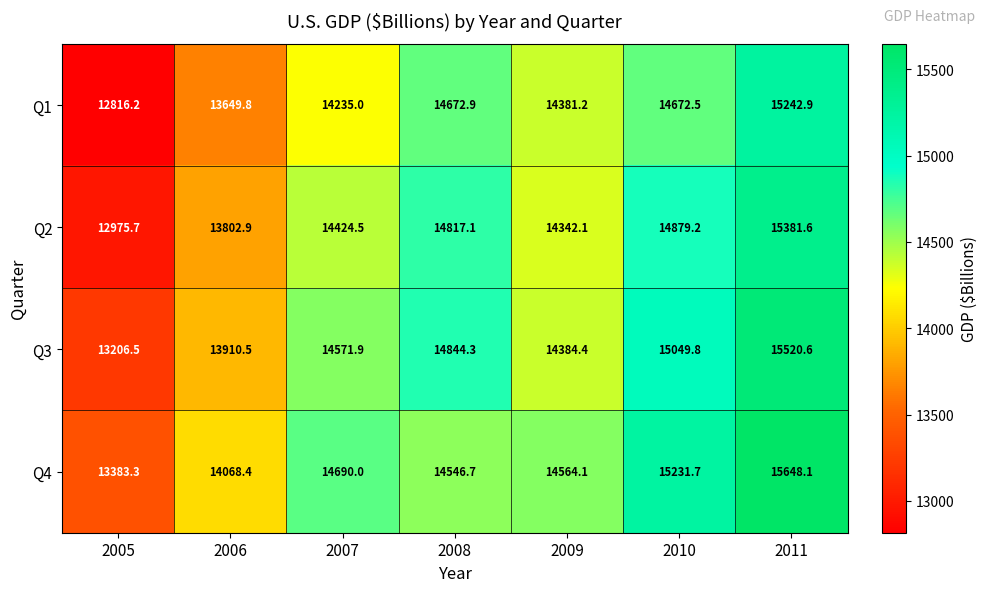

Is it true that Q3 equals 15049.8 at 2010?

True